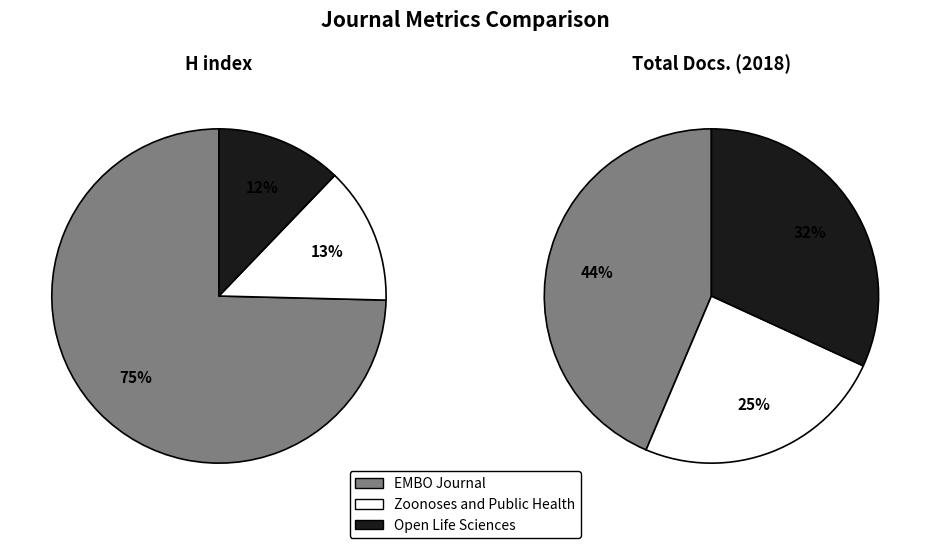

Do Open Life Sciences and EMBO Journal together represent more than half of the pie?

Yes